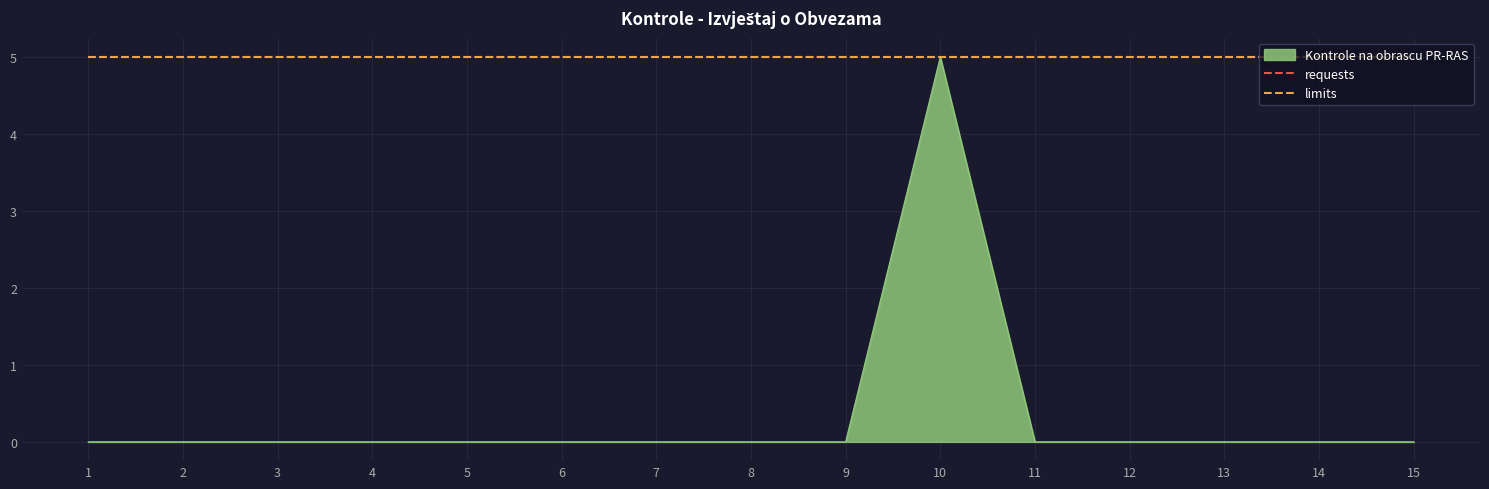

True or false: Kontrole na obrascu PR-RAS has more than 1 interior local peaks.

False